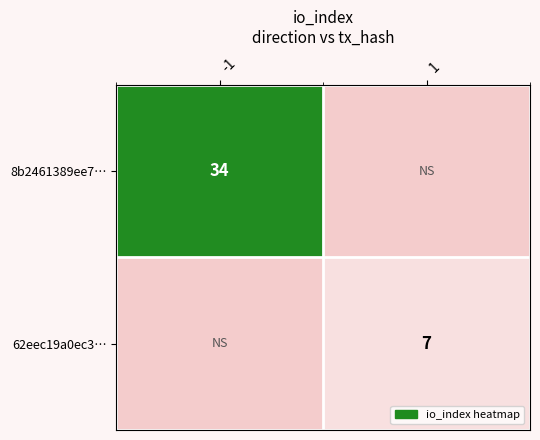

The value of 8b2461389ee7… at -1 is 51. True or false?

False